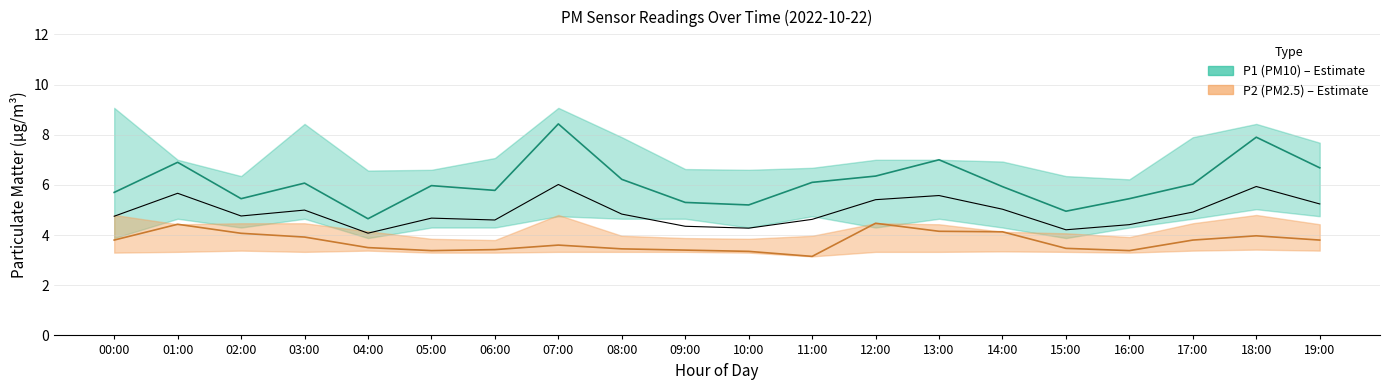

At which category does P1 reach its first local valley?

02:00